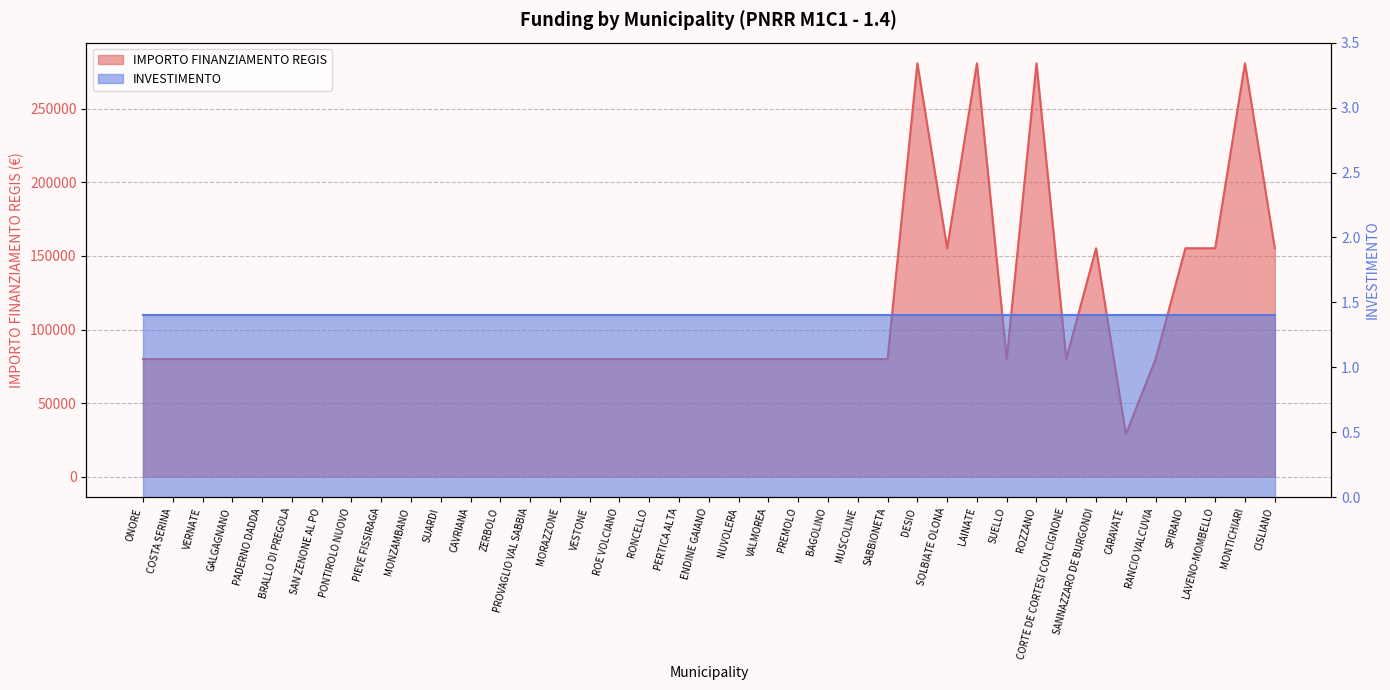

Which label corresponds to the largest value in the chart?

DESIO